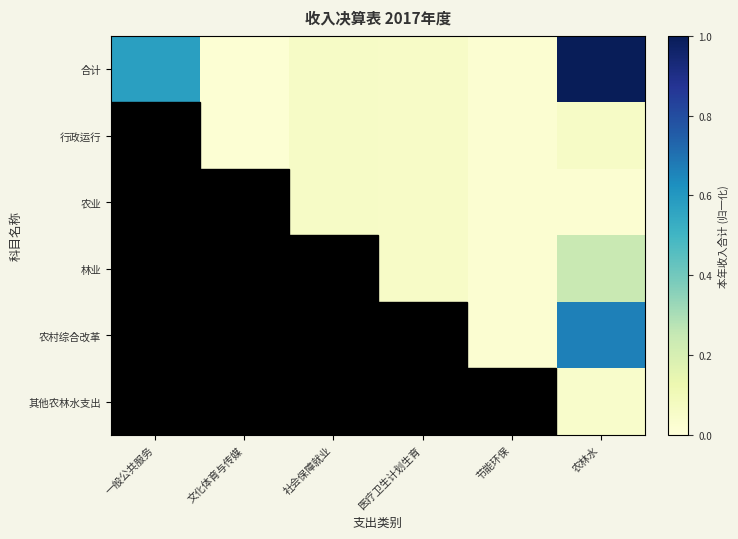

At how many categories does at least one series exceed 0?

6